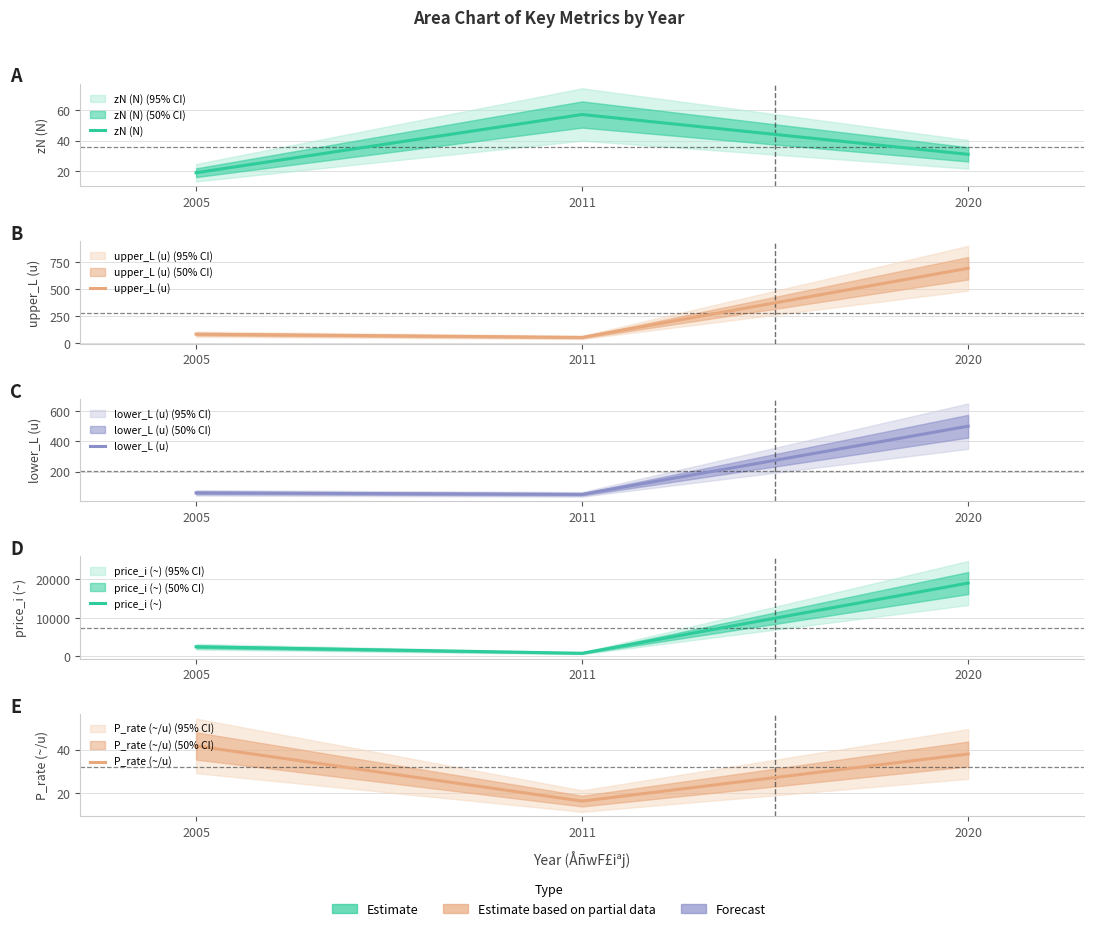

What is the difference between the maximum and minimum values in the upper_L (u) series?

640.0